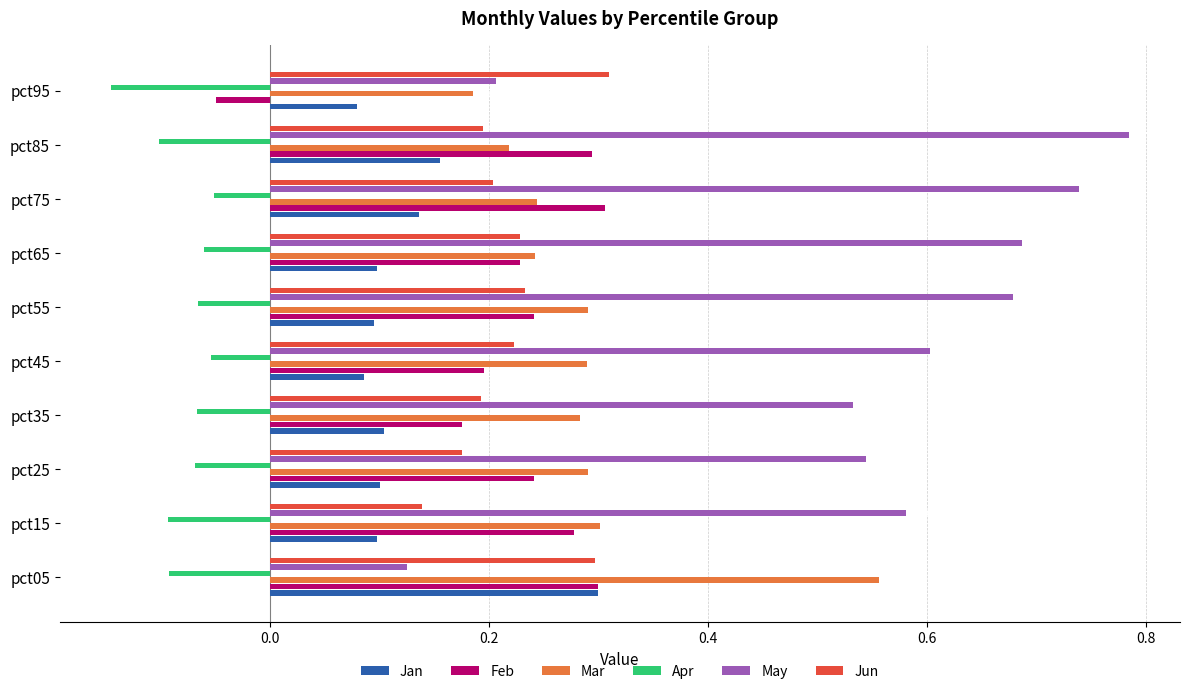

Which category has the lowest value across all series?

pct95